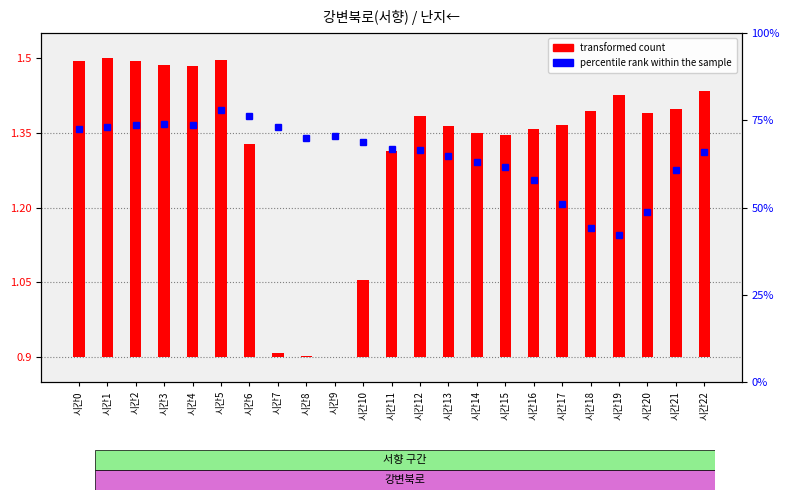

What are all the series names shown in the legend?

transformed count, percentile rank within the sample